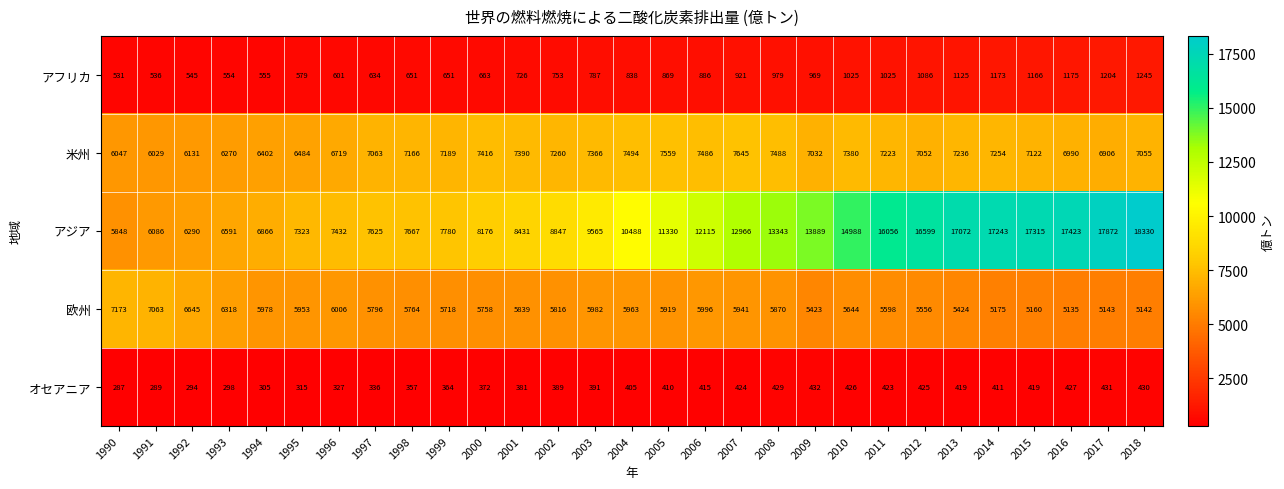

What is the sum of all 米州 values?

203854